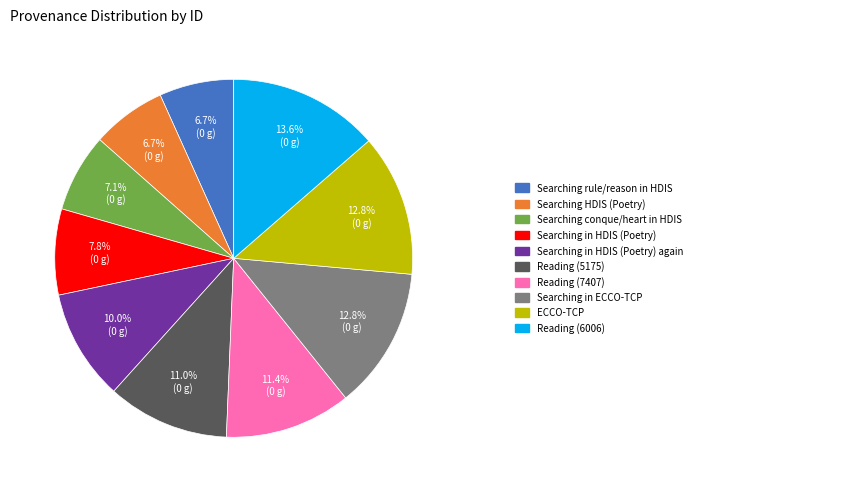

Is there a majority slice in this chart?

No